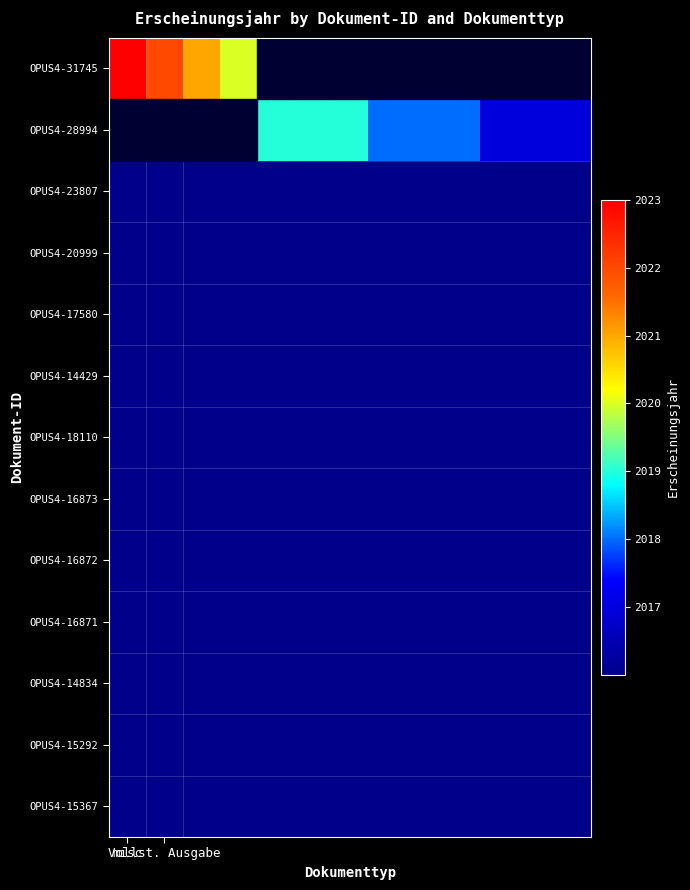

Which series has the largest total across all categories?

OPUS4-31745